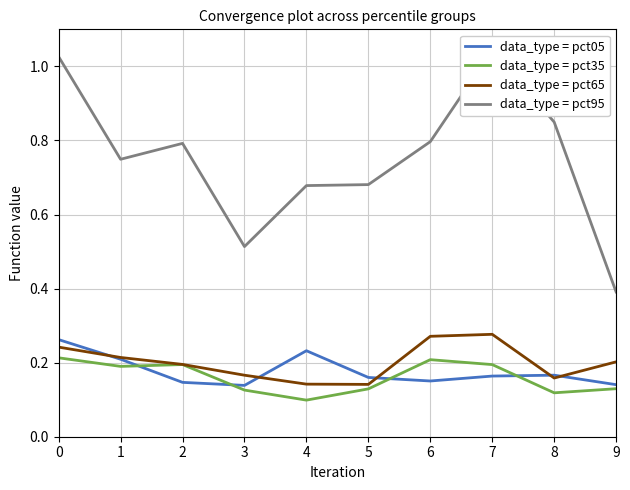

The data_type = pct95 series shows 0.7 at 1. True or false?

True